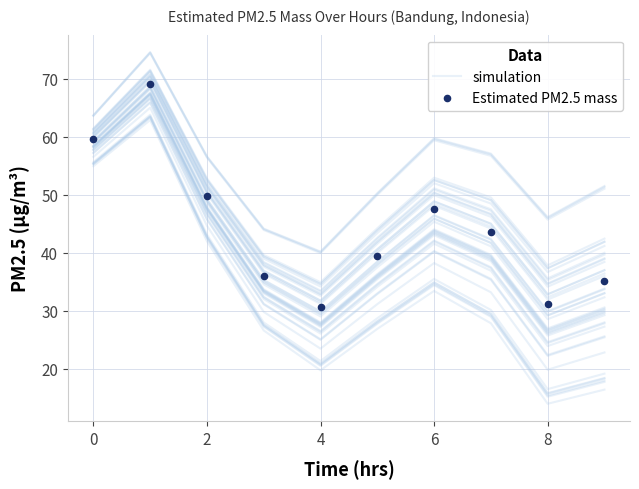

Which series contains the lowest Y value?

simulation